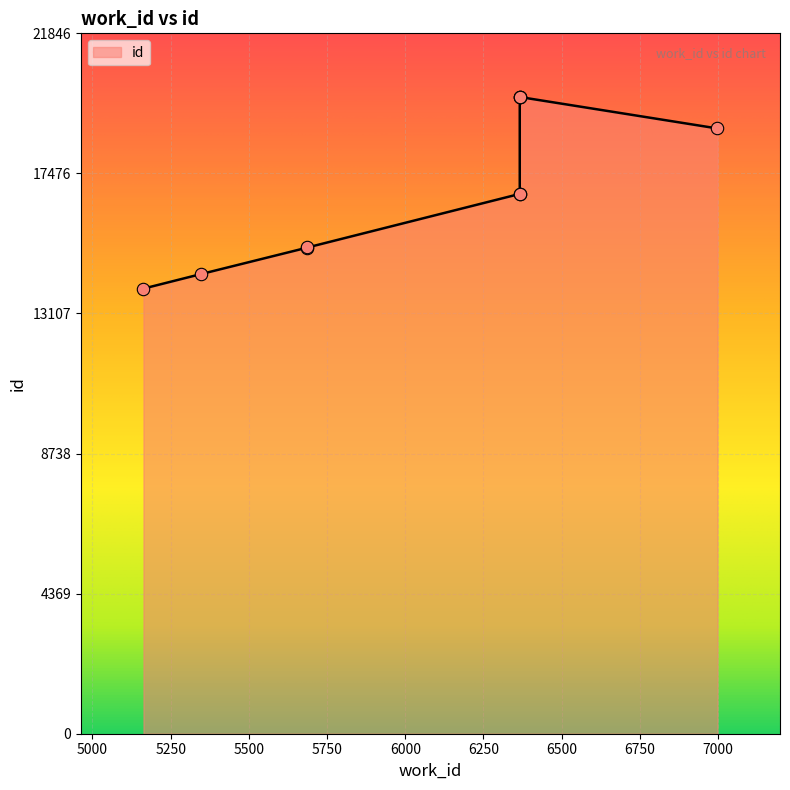

Which has a higher value, 5163 or 5687?

5687